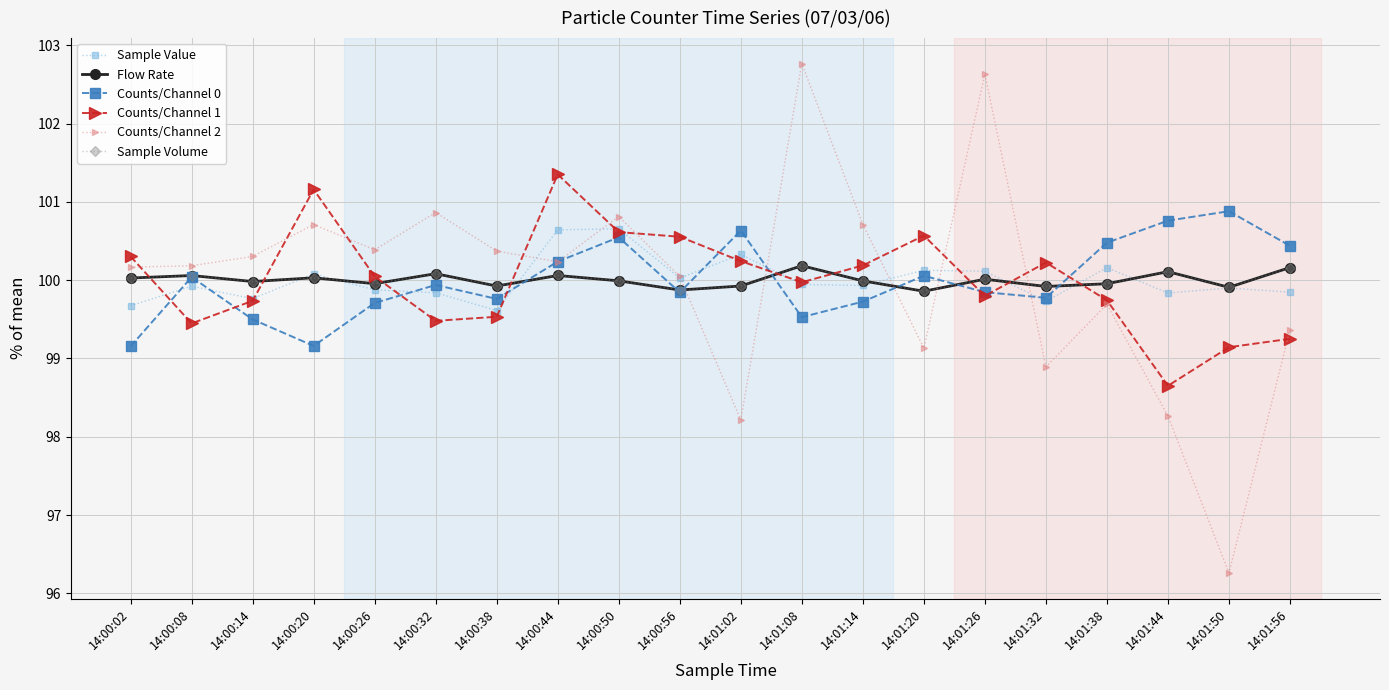

At how many categories does at least one series exceed 98?

20